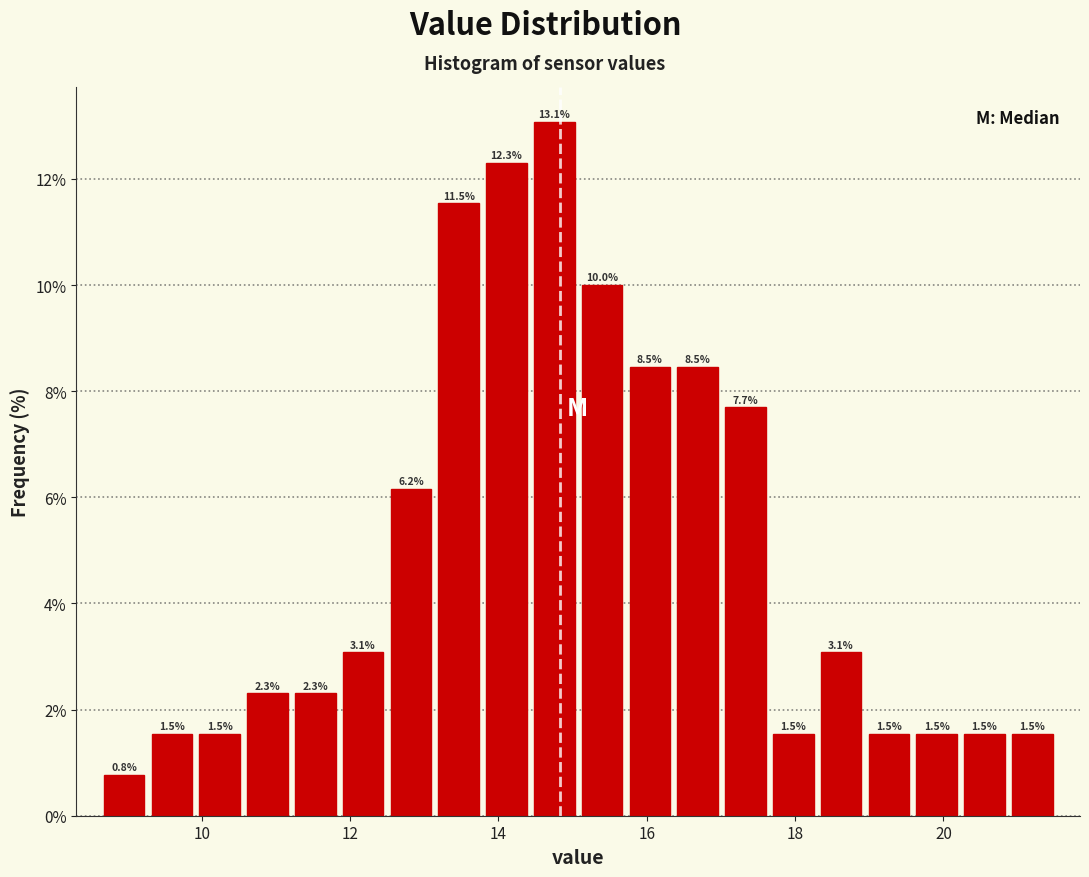

Read against the x-axis, roughly where is the centre of the tallest bar?

14.8